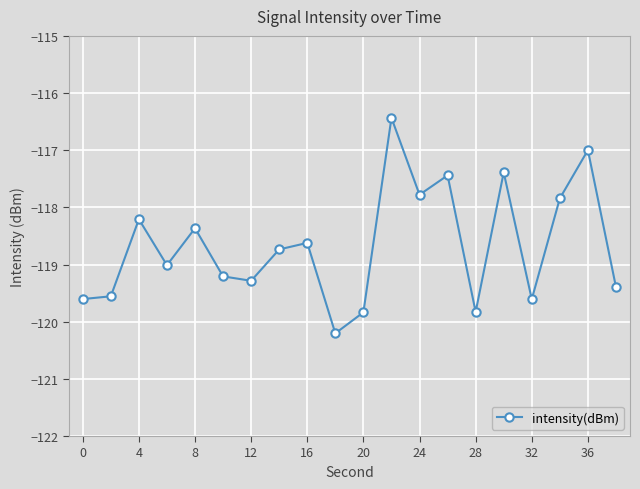

How many points are higher than both their immediate neighbors (excluding endpoints)?

7